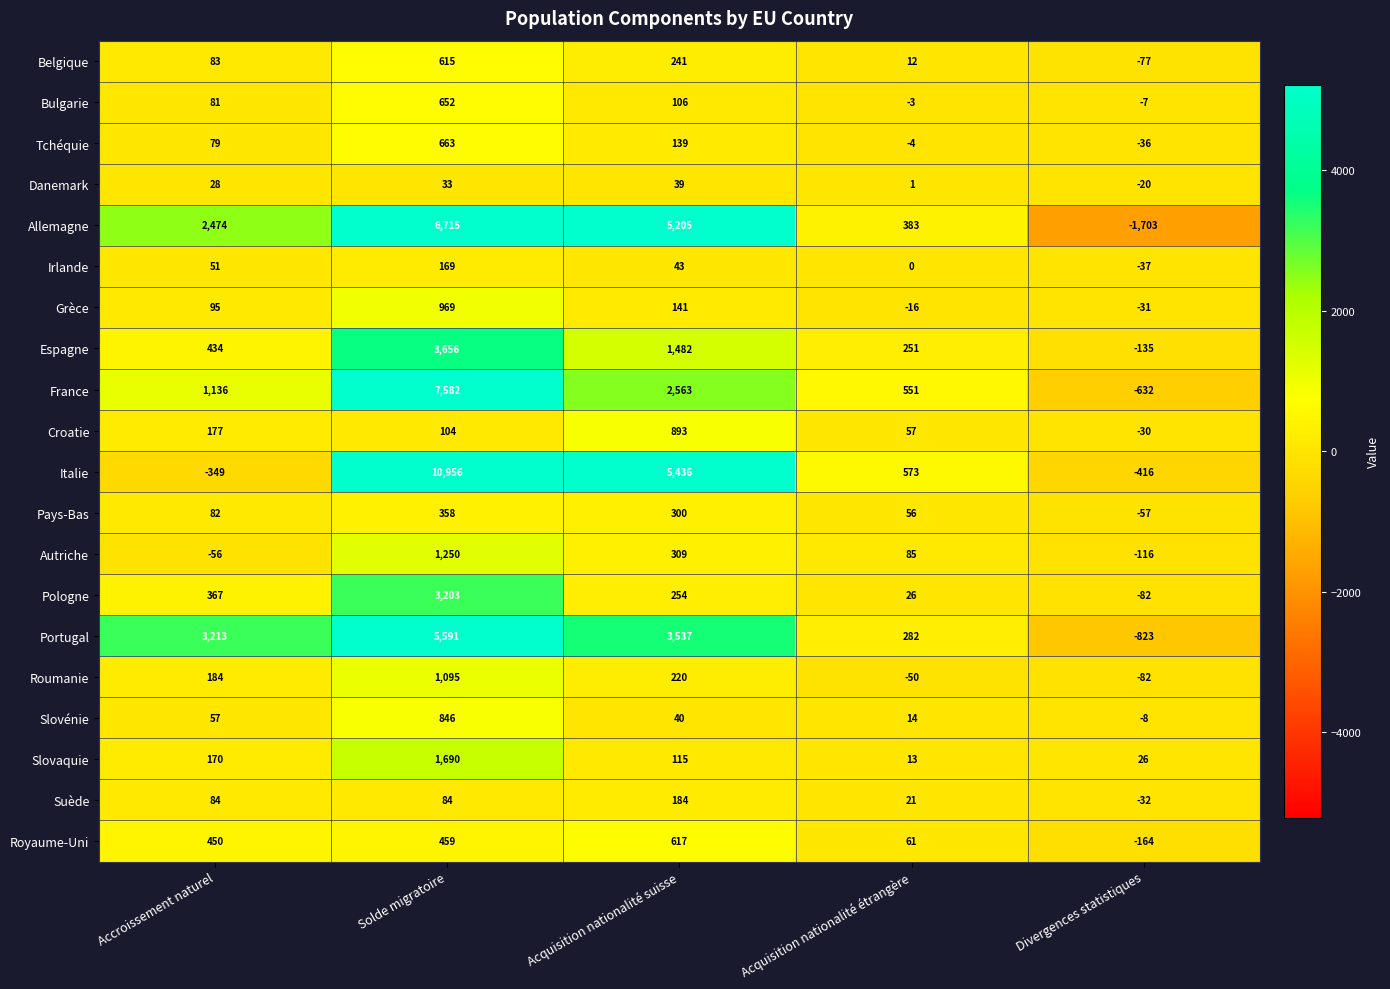

What is the maximum value shown in the chart?

10956